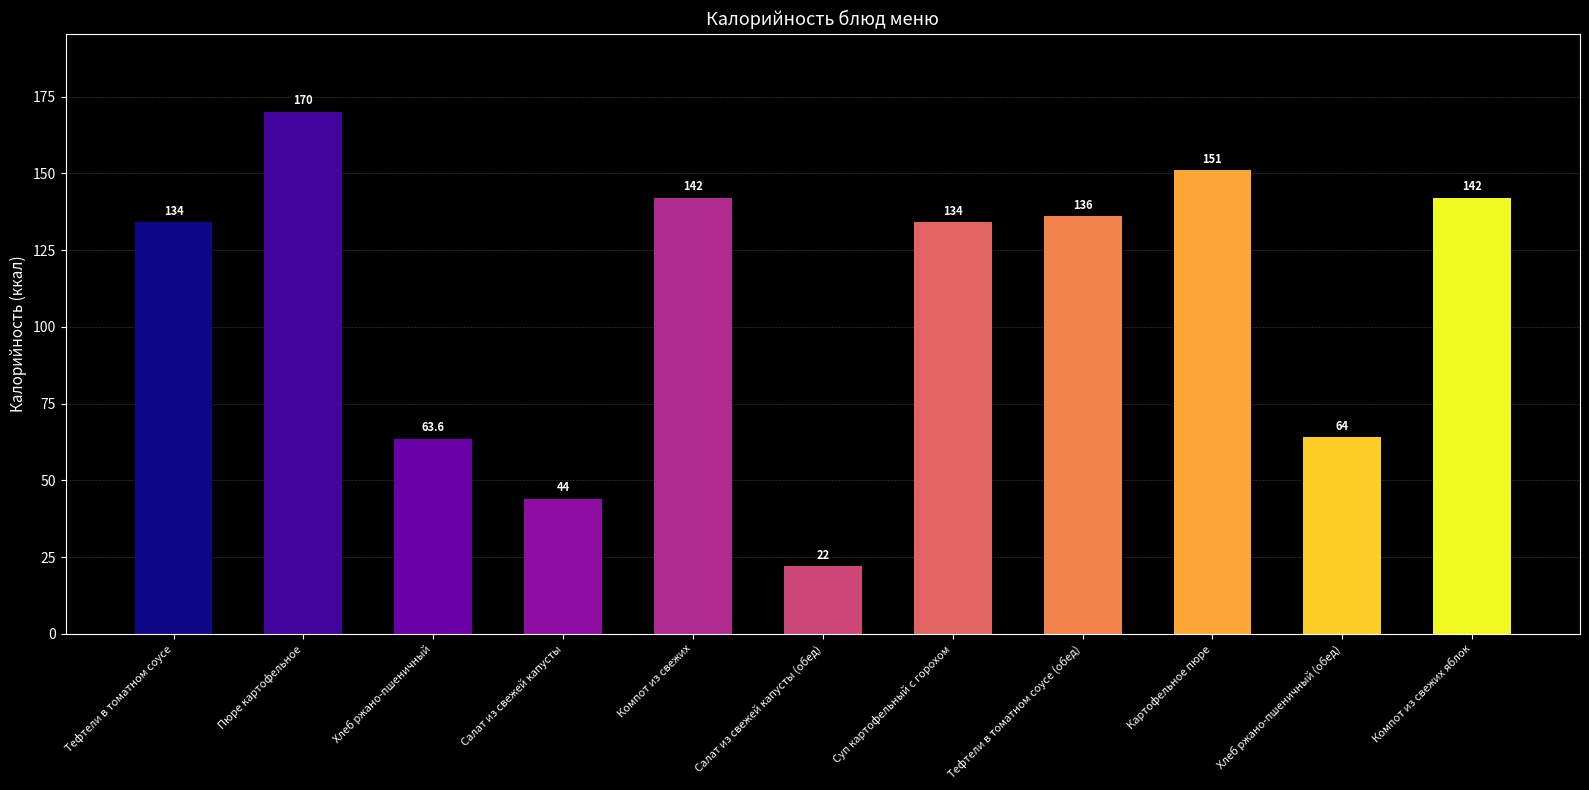

How many series are shown in this chart?

1